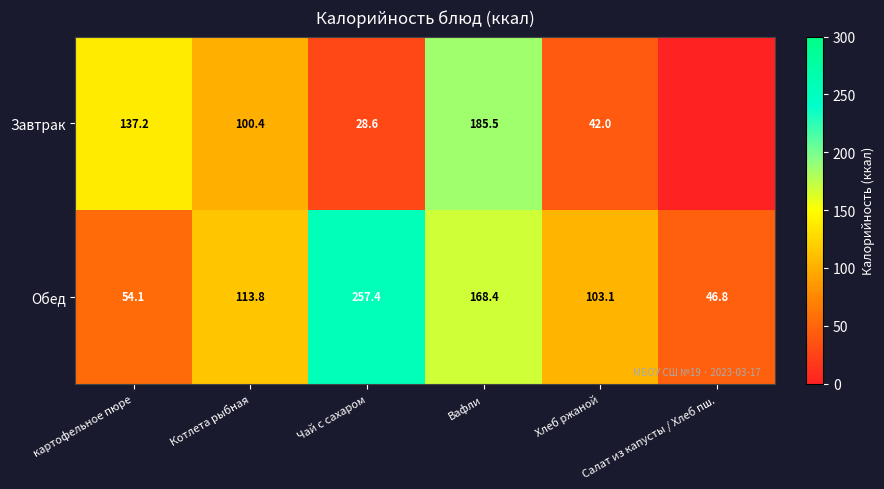

Rank the series at картофельное пюре from highest to lowest value.

Завтрак, Обед